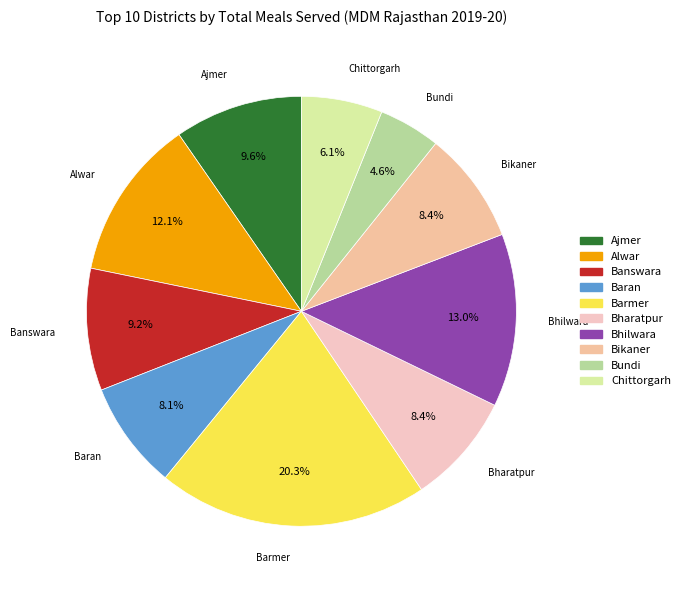

What is the largest slice in the pie chart?

Barmer